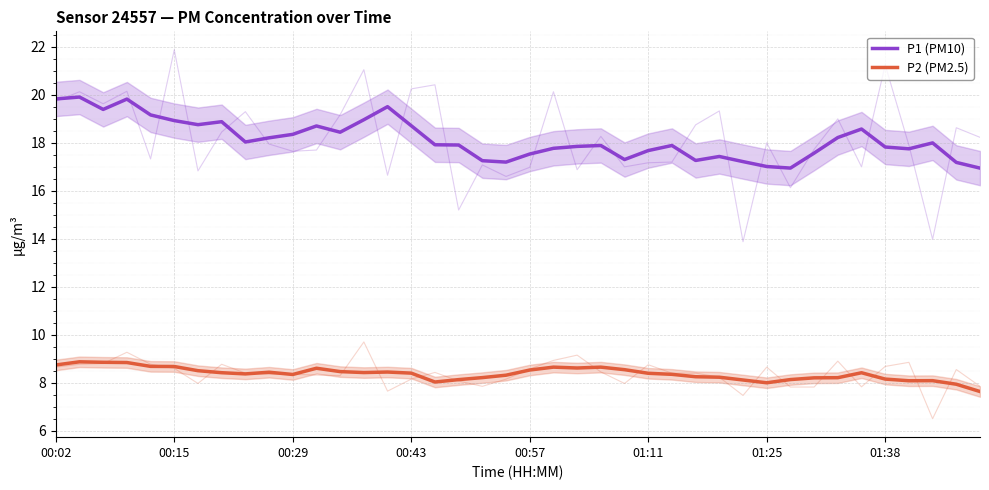

How many data points in P2 (PM2.5) are above 8?

37